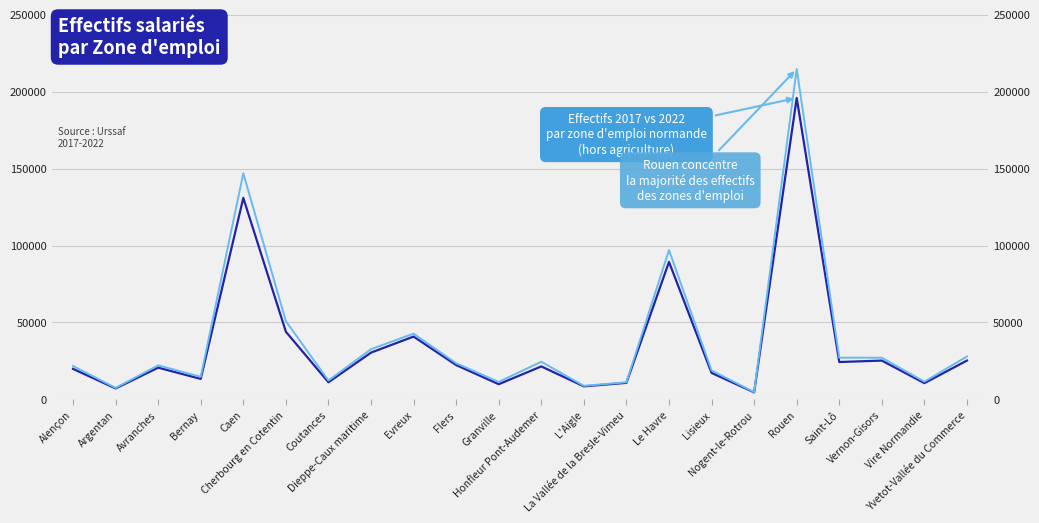

How many interior local valleys does the Tous secteurs 2022 series have?

7